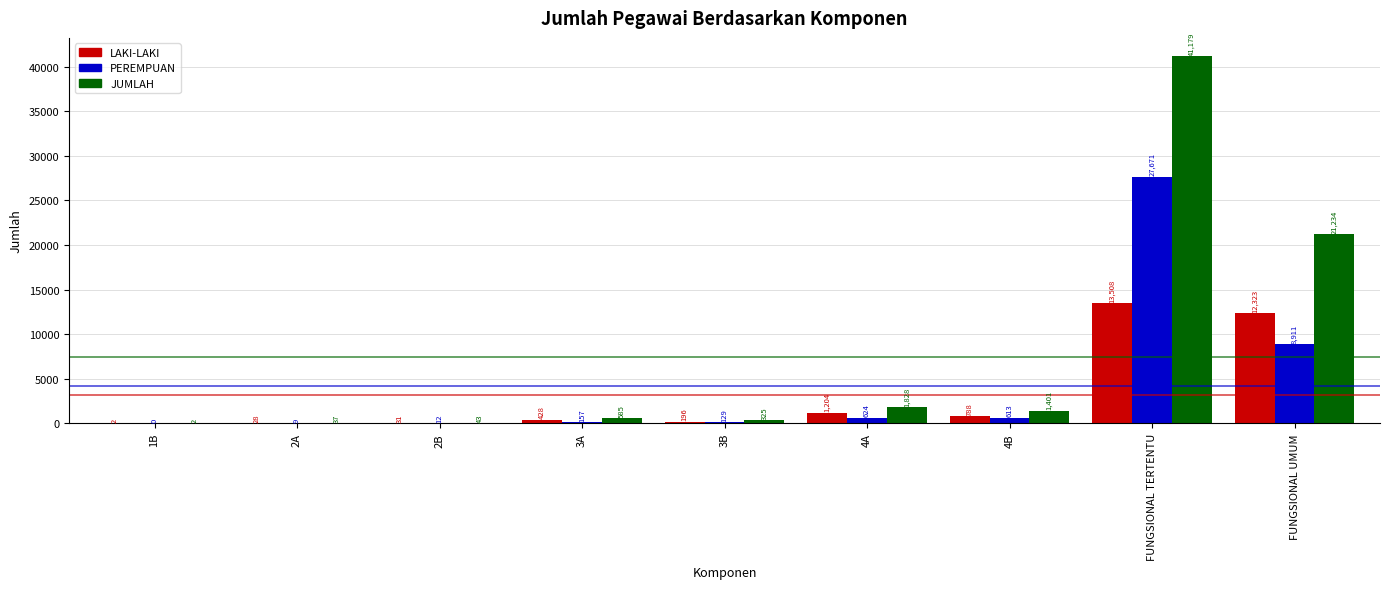

What are all the series names shown in the legend?

LAKI-LAKI, PEREMPUAN, JUMLAH